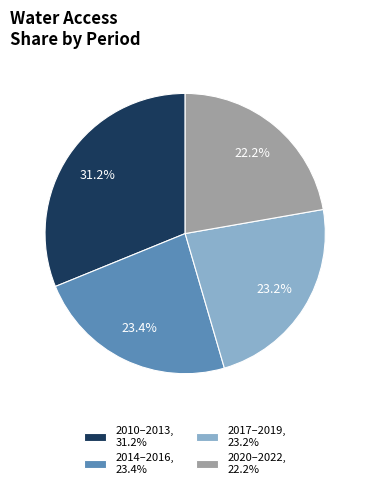

Count the number of slices in the pie.

4